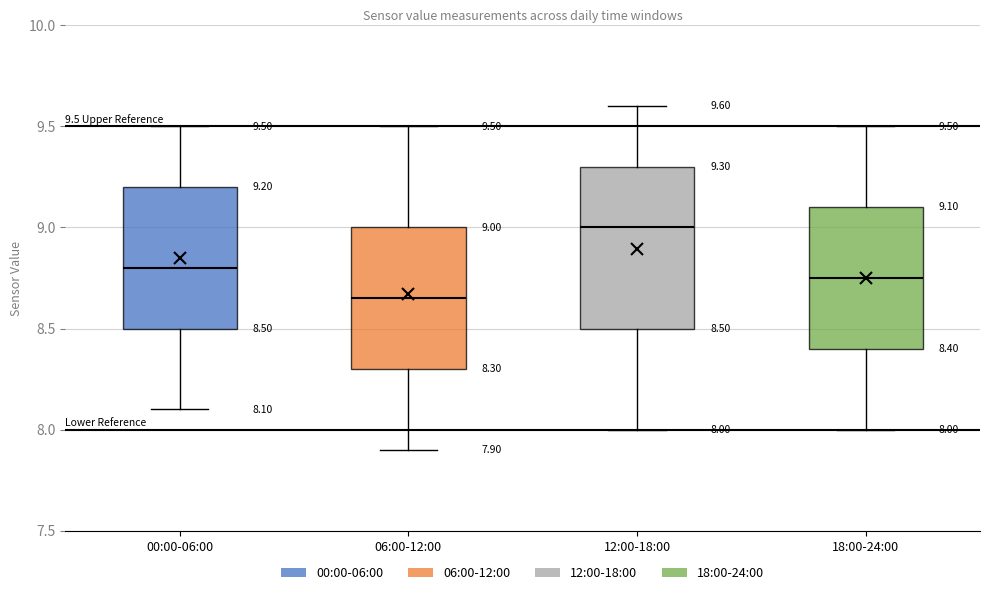

Which box is the tallest, from its lower edge to its upper edge?

12:00-18:00